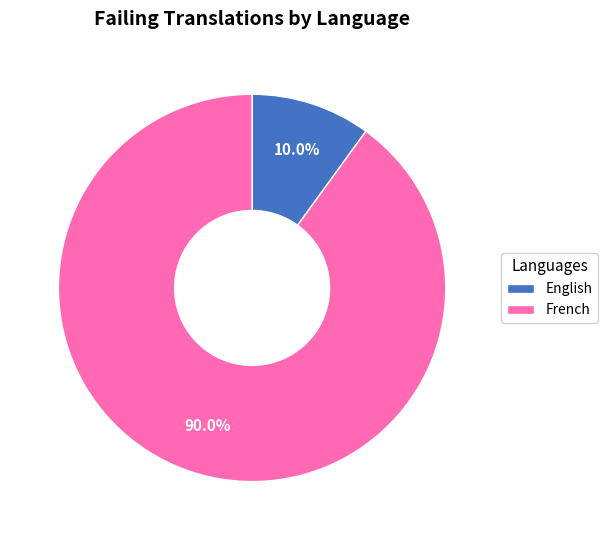

What percentage is NOT represented by French?

10.0%